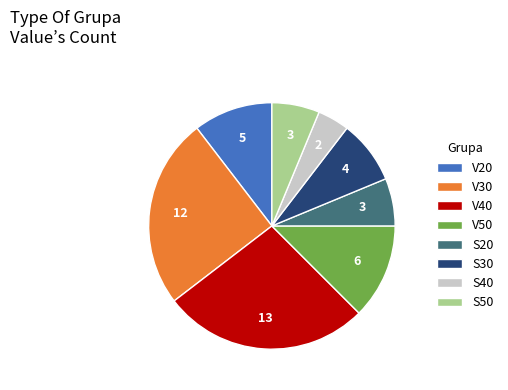

Does V30 represent more than half of the total?

No